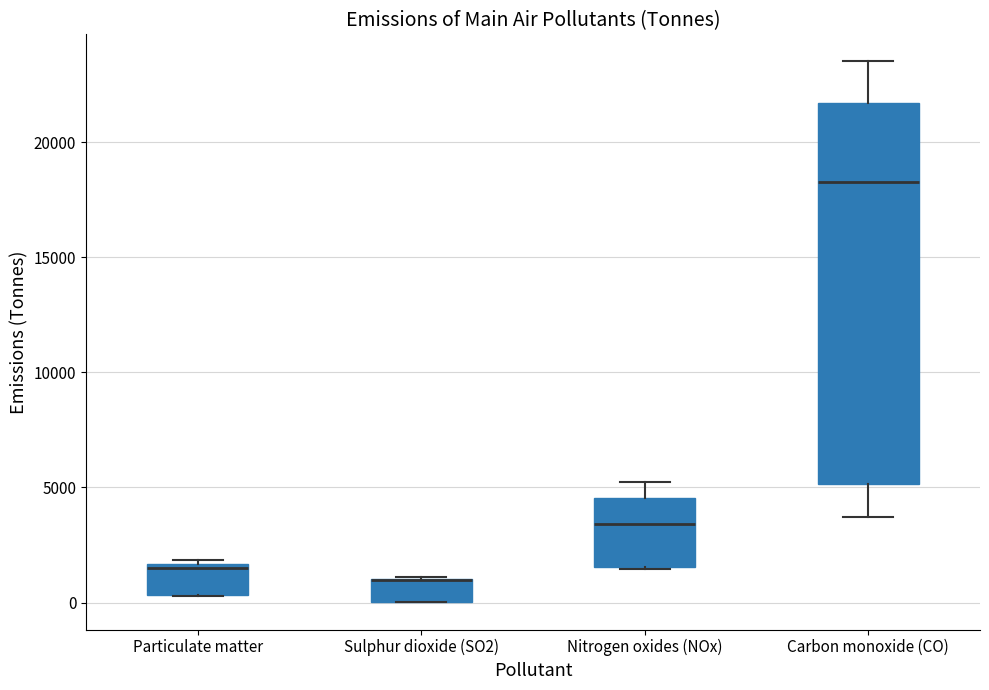

Reading left to right, transcribe this box plot: for each box, give where its median line is, the range the box spans, and where its two whiskers end, as read against the y-axis. The values are not printed on the chart, so give them approximately, as read against the axis.

Particulate matter: median 1500 (just below the box's upper edge), box 500 to 1500, whiskers 500 to 2000
Sulphur dioxide (SO2): median 1000 (drawn on the box's upper edge), box 0 to 1000, whiskers 0 to 1000
Nitrogen oxides (NOx): median 3500, box 1500 to 4500, whiskers 1500 to 5000
Carbon monoxide (CO): median 18500, box 5000 to 21500, whiskers 3500 to 23500